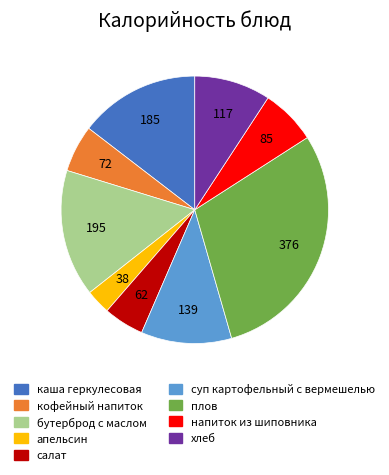

How many segments does this pie chart have?

9